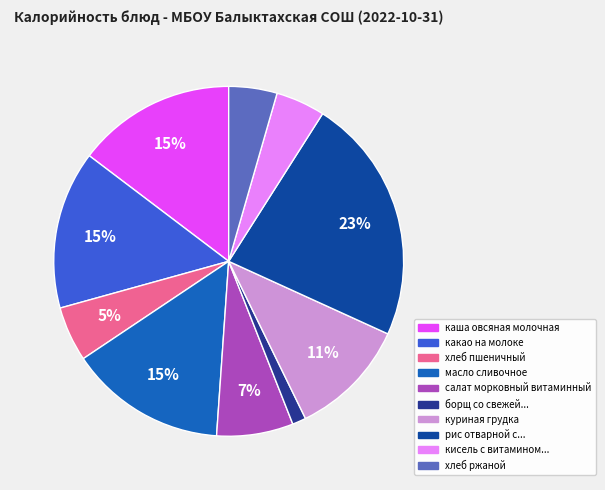

How many segments does this pie chart have?

10